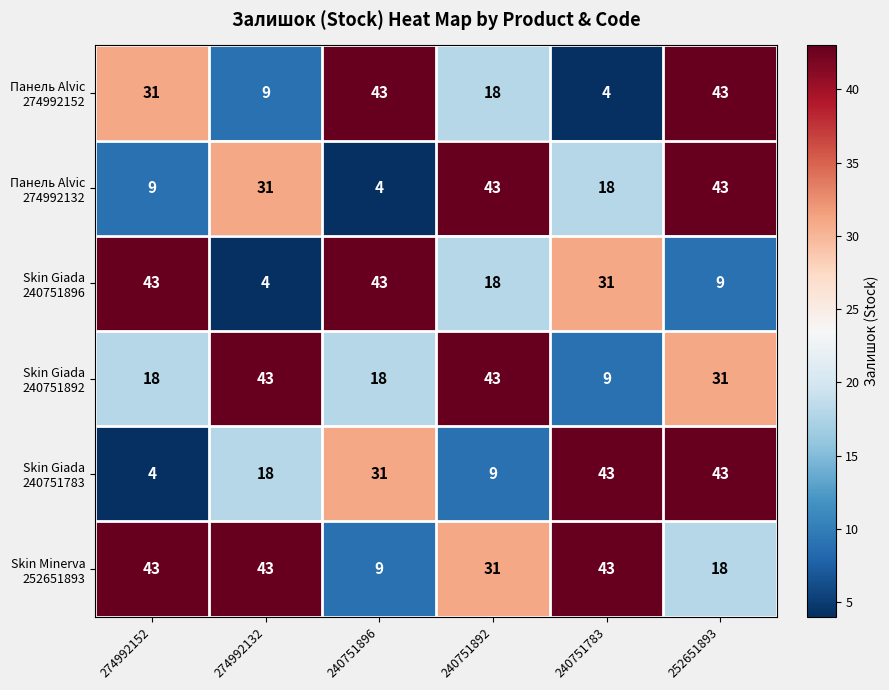

Count the number of data series in this chart.

6